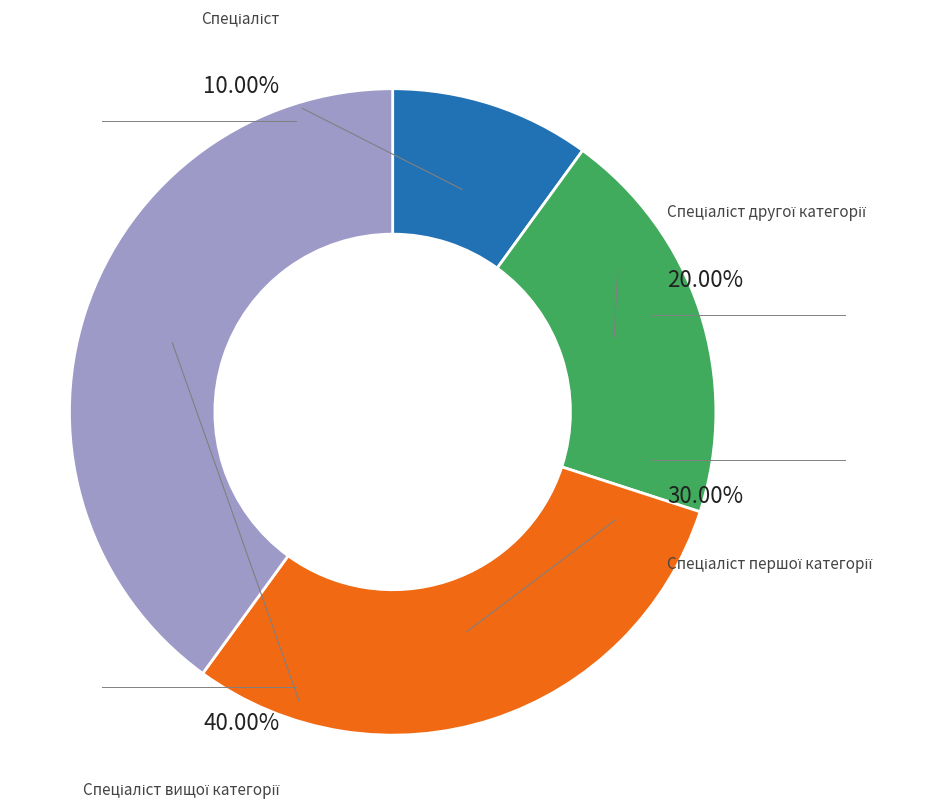

True or false: Спеціаліст вищої категорії accounts for 27% of the total.

False